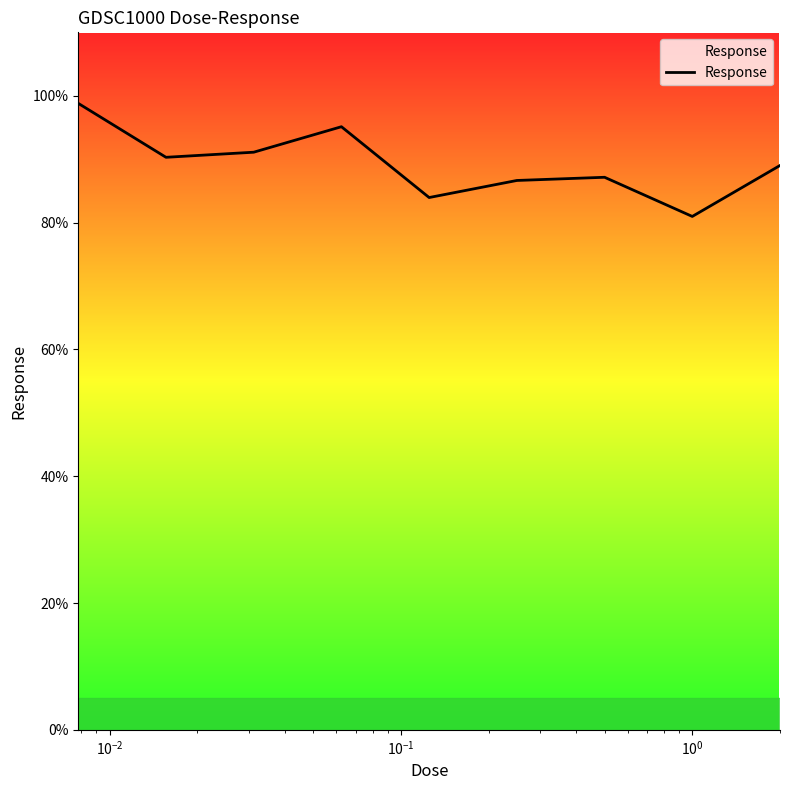

What is the greatest value displayed?

98.8